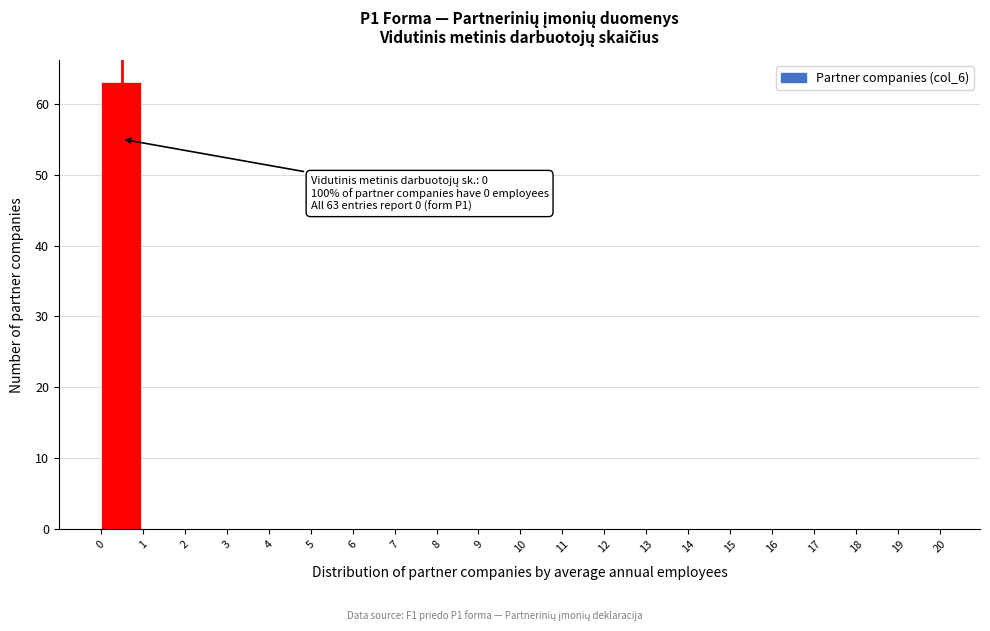

Over which range of the x-axis is the bar tallest?

0 to 1